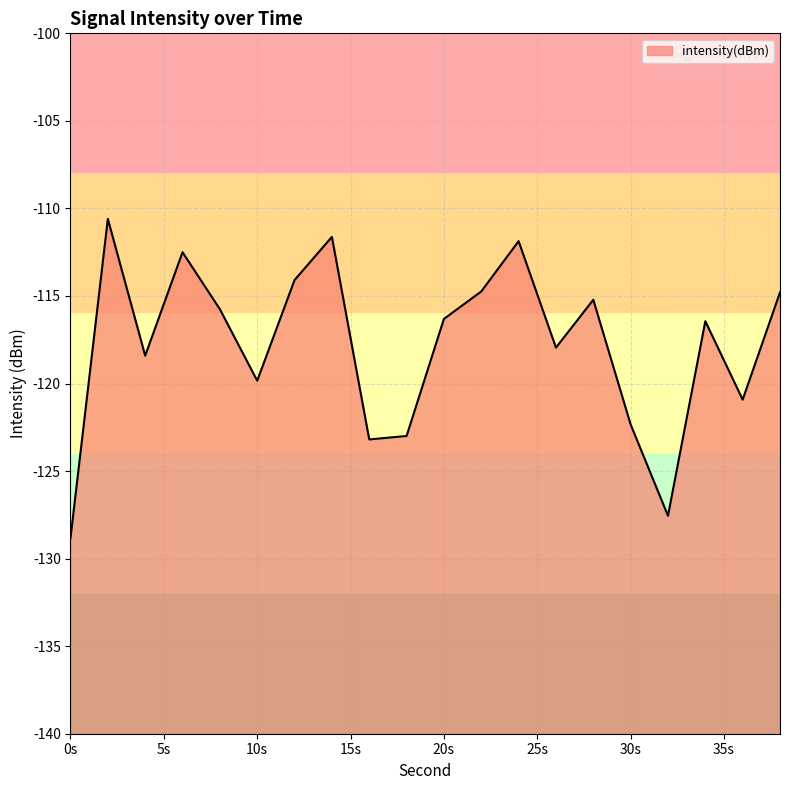

Where is the first local maximum?

2